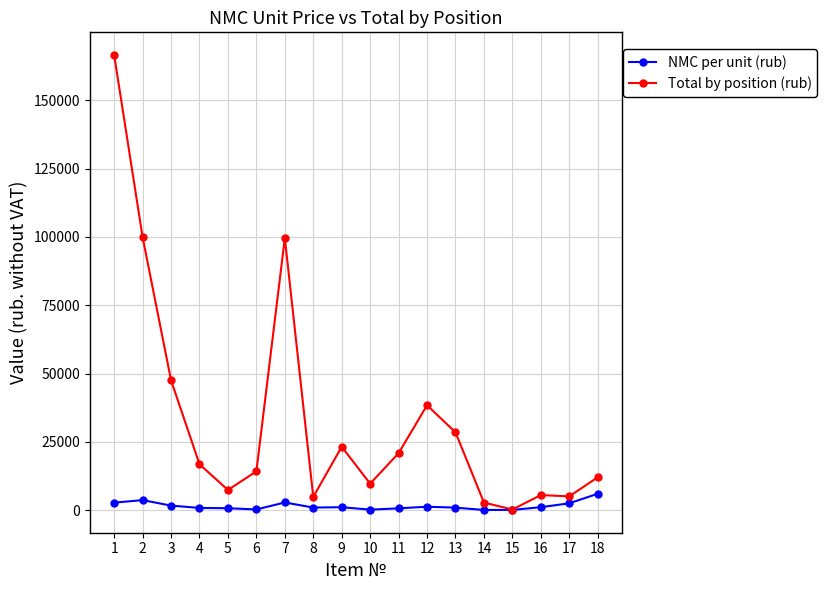

What is the maximum value shown in the chart?

166512.0